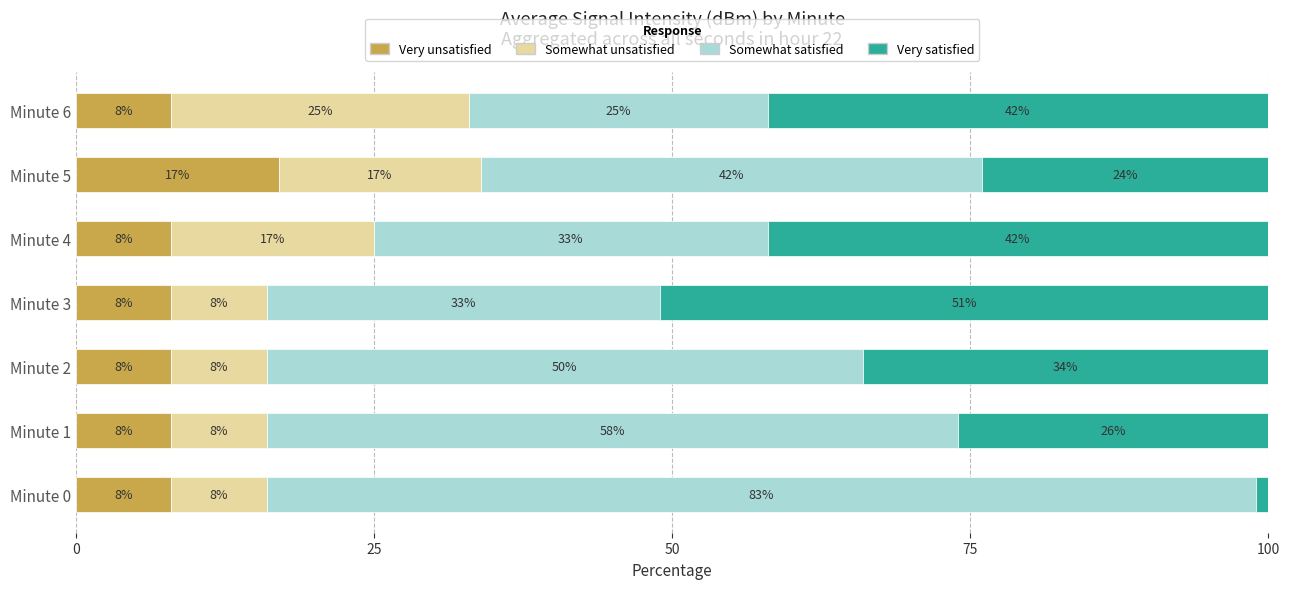

What is the total value across all series at Minute 4?

100